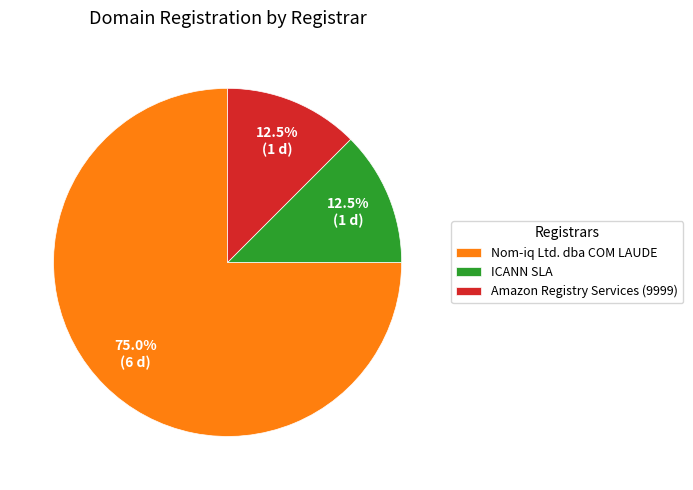

Is the sum of Nom-iq Ltd. dba COM LAUDE and ICANN SLA greater than half?

Yes